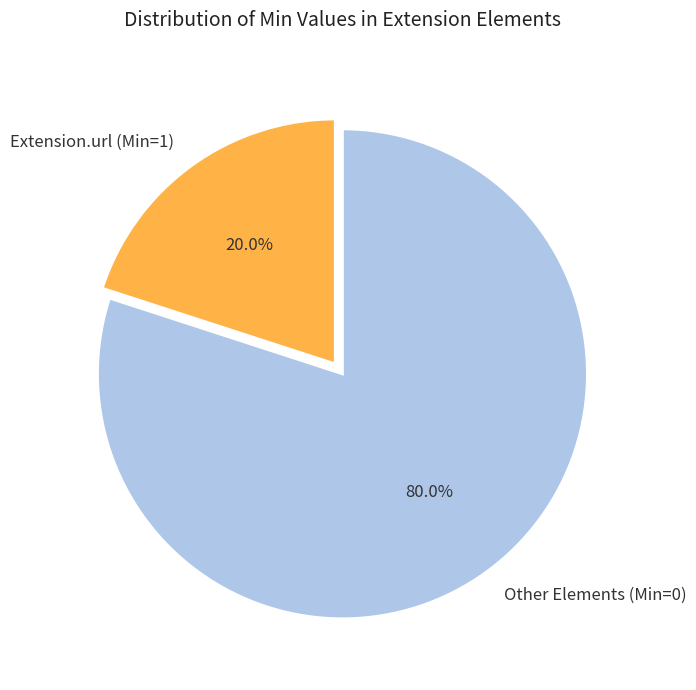

How much of the chart is everything except Extension.url (Min=1)?

80.0%